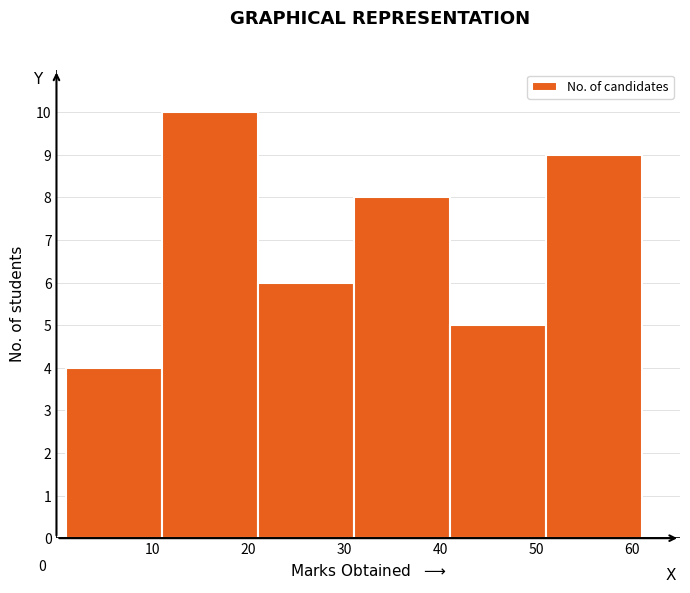

Which range on the x-axis has the tallest bar?

11 to 21